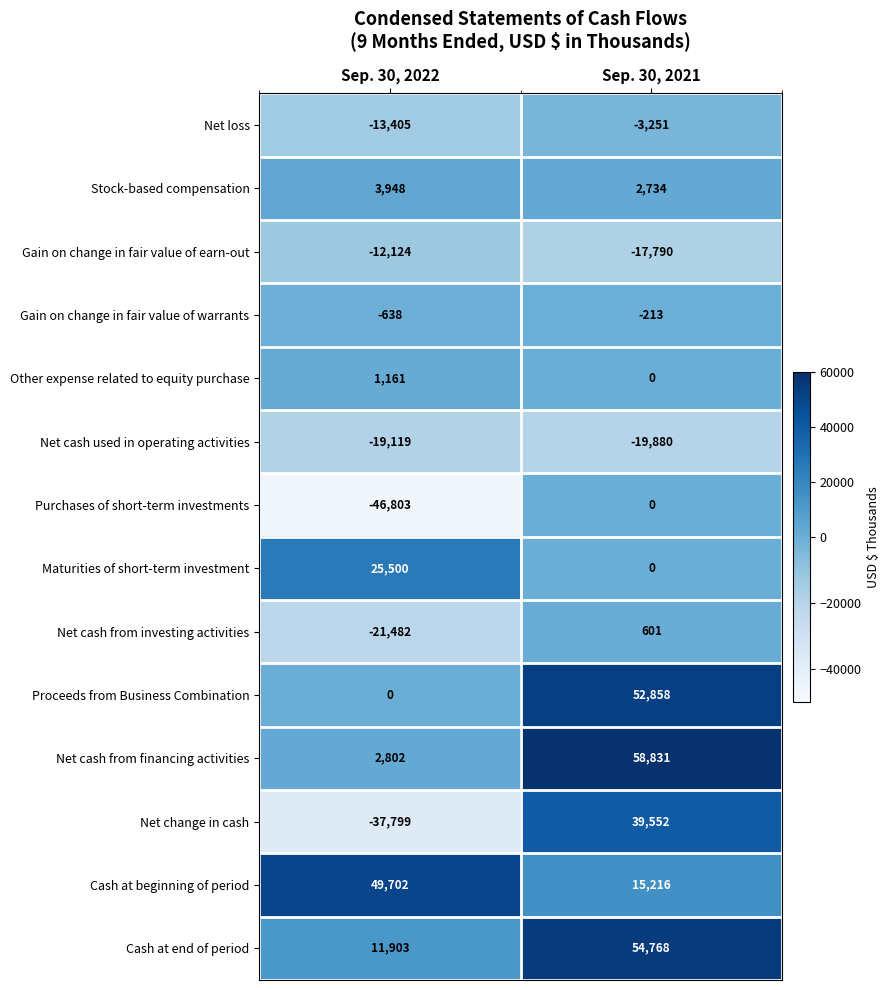

At which category does the chart reach its peak across all series?

Sep. 30, 2021